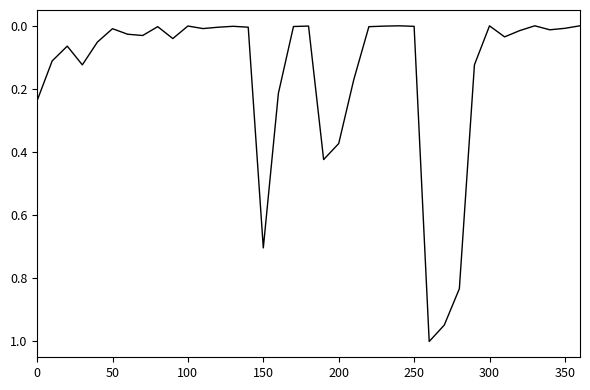

What is the difference between the maximum and minimum values?

1.0